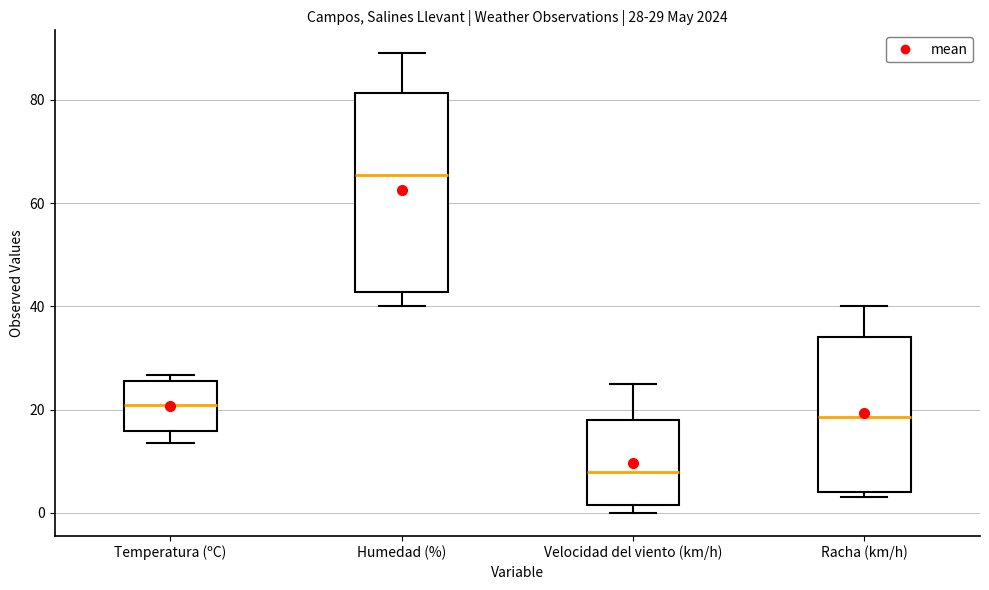

Which box has the highest median line?

Humedad (%)